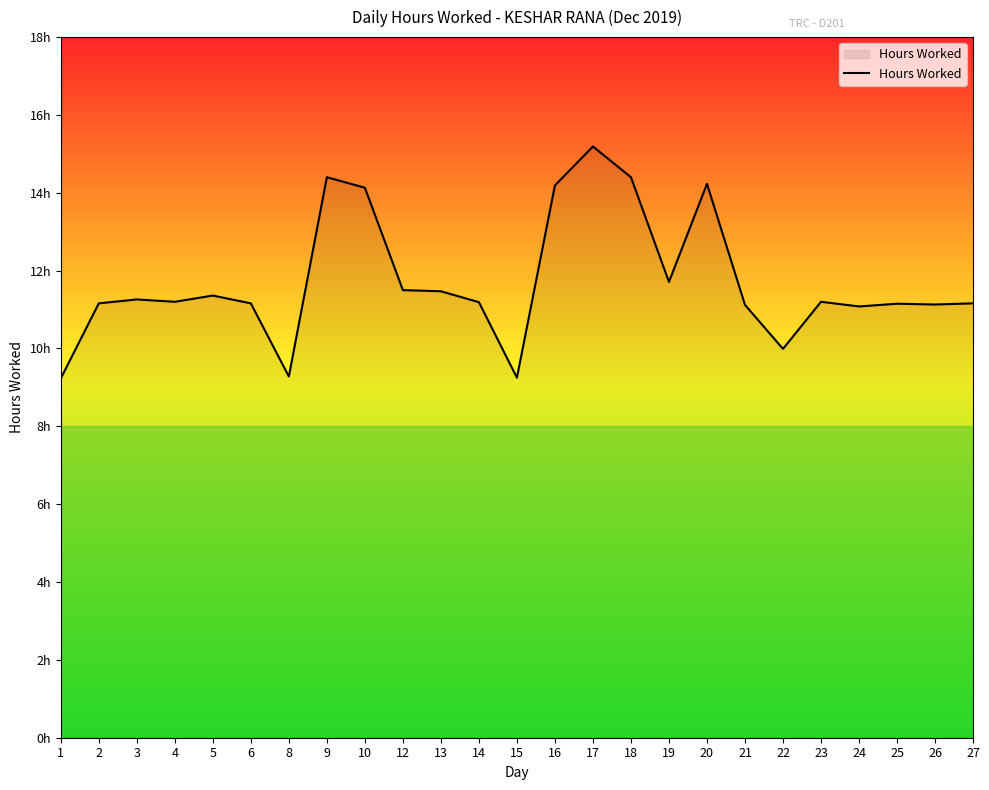

What is the ratio of the value at 12 to the value at 27?

1.0